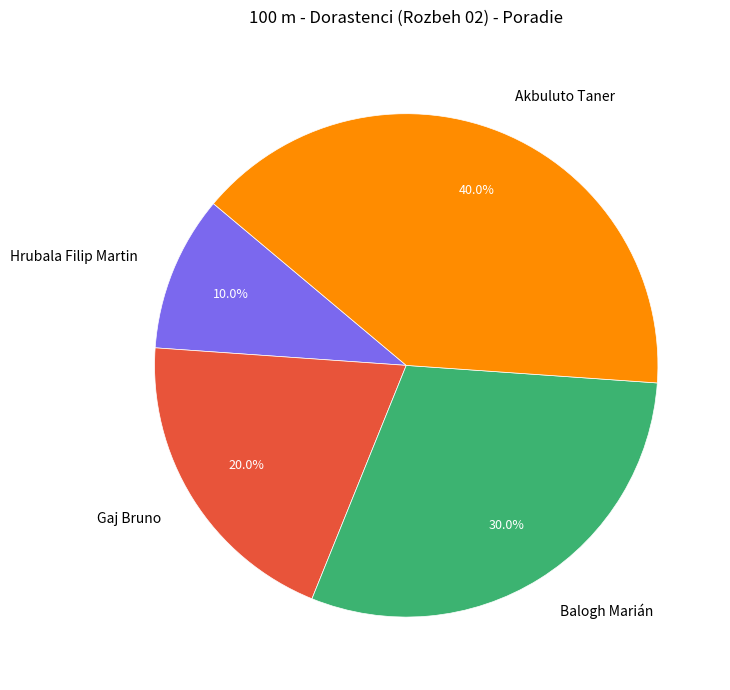

Is there any slice that represents more than half of the pie?

No